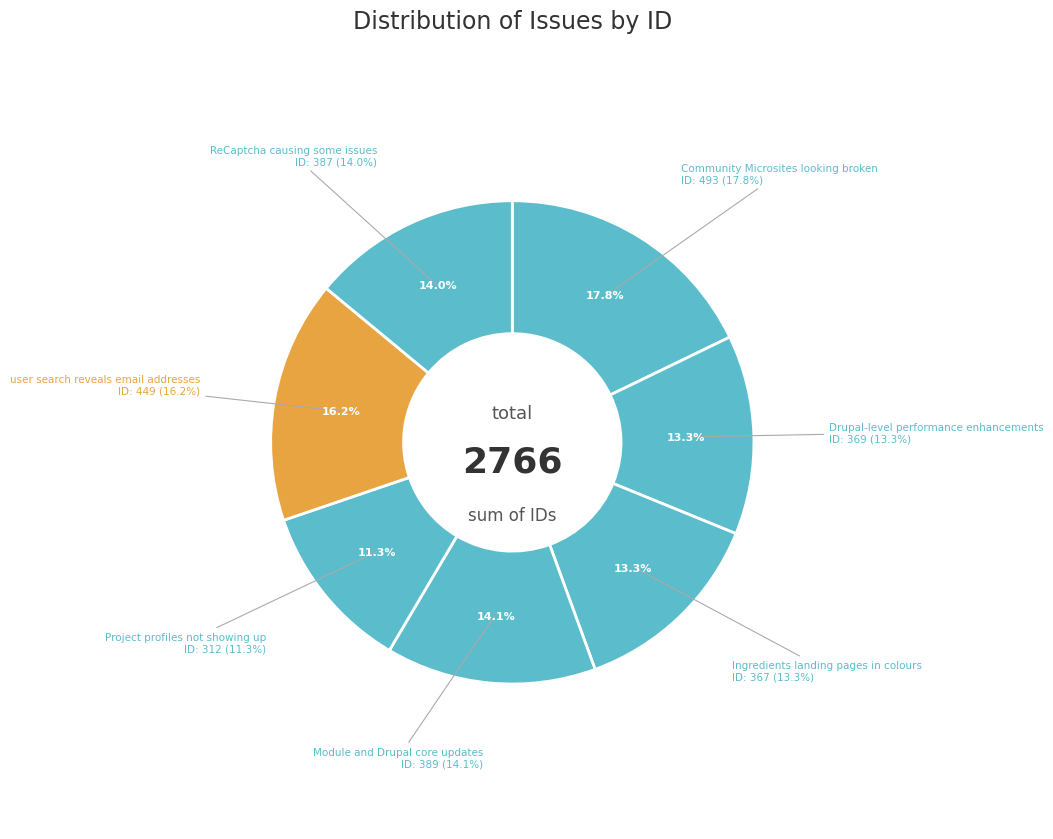

What portion of the pie excludes user search reveals email addresses?

83.8%